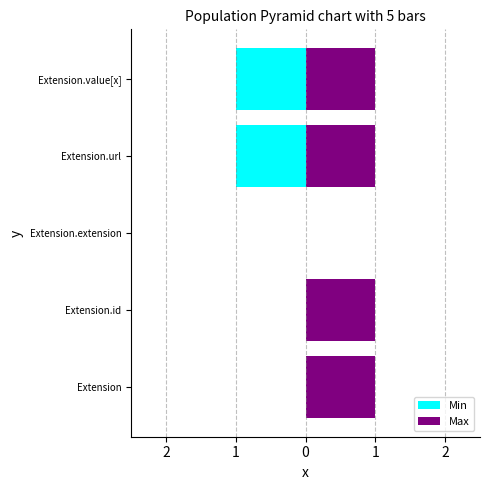

Which series has the largest total across all categories?

Max